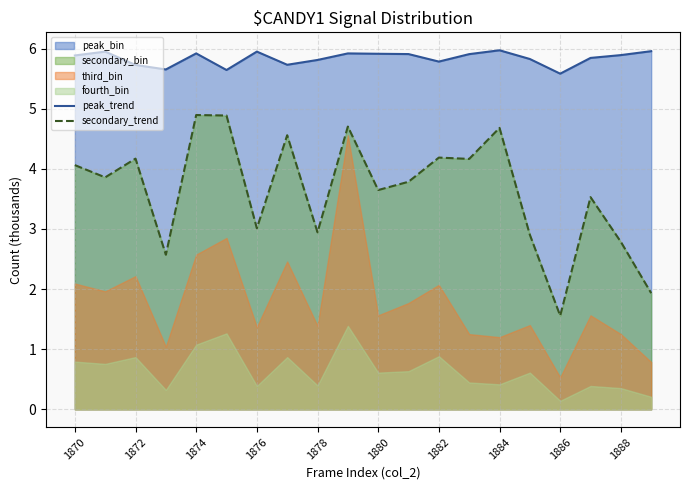

True or false: secondary_trend and peak_trend intersect in this chart.

False